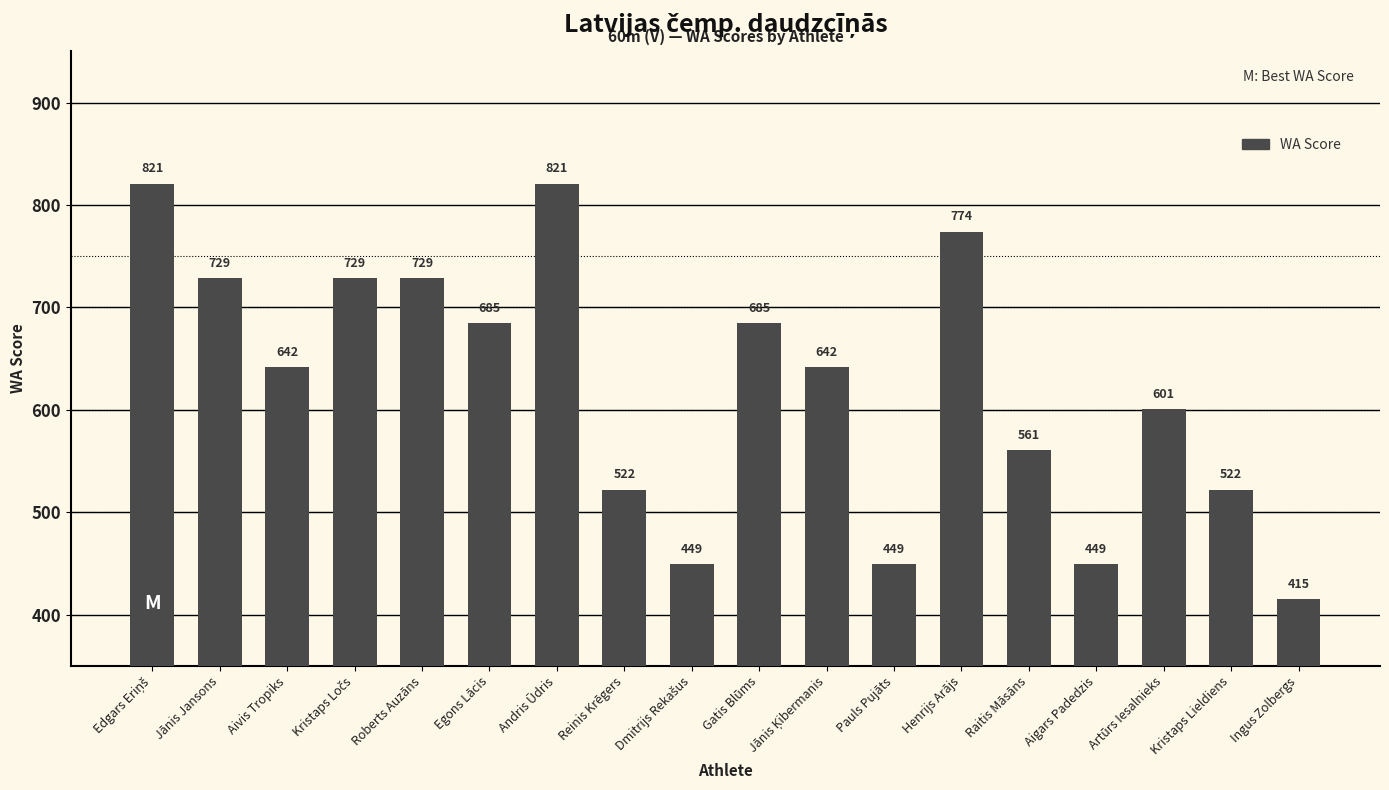

Are the bars grouped side by side (vs. stacked)?

No